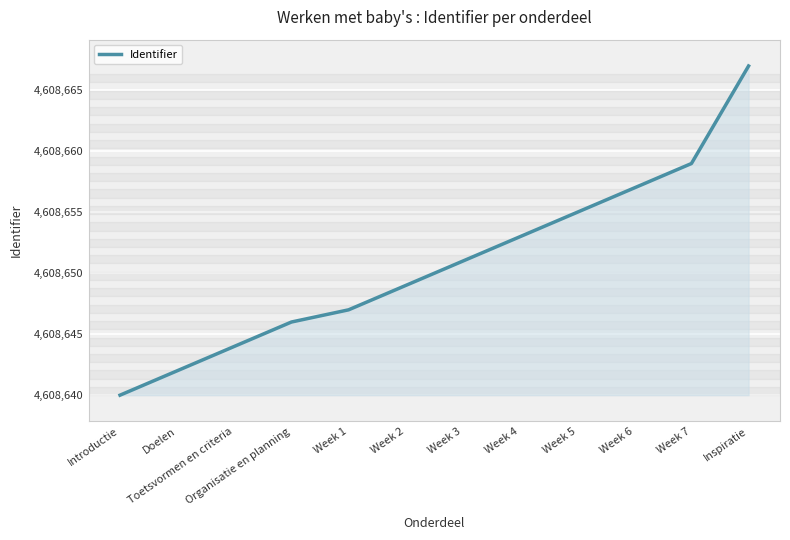

True or false: the data has more than 2 interior local peaks.

False